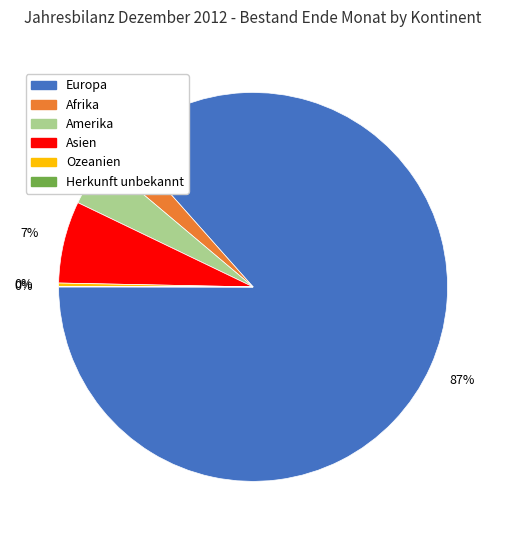

What is the ratio of the value at Afrika to the value at Asien?

0.3